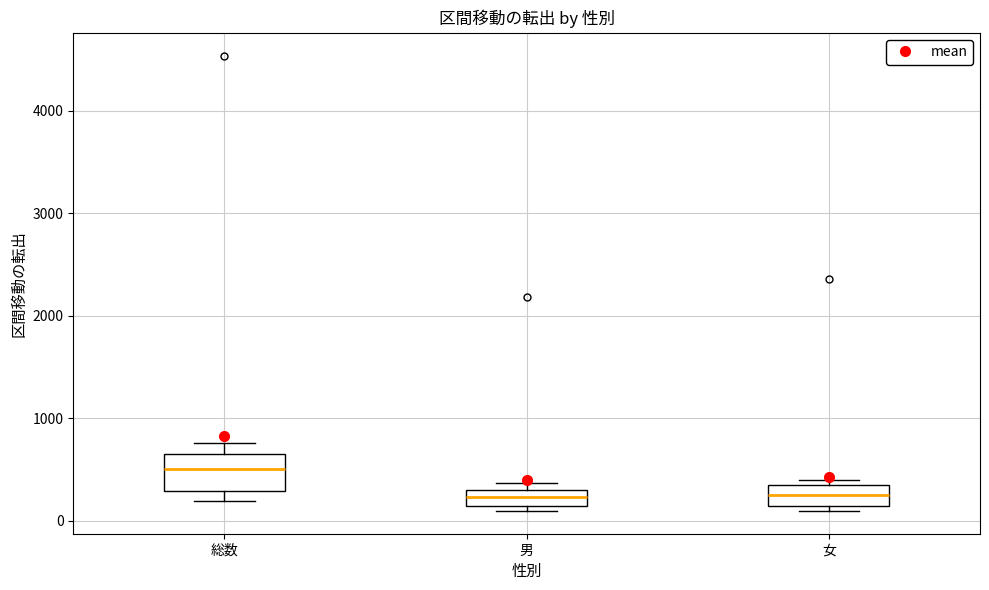

Which box's median line is the highest?

総数